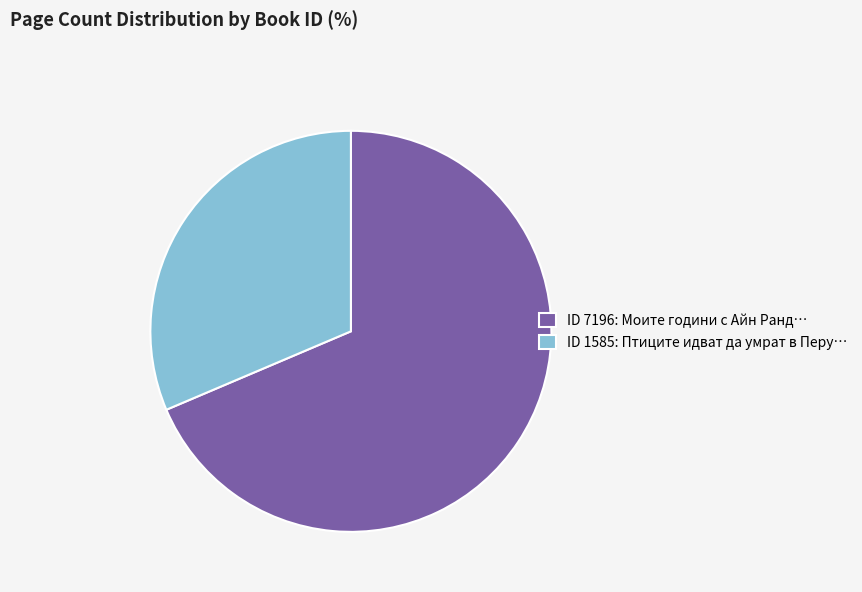

Which has a higher value, ID 7196: Моите години с Айн Ранд… or ID 1585: Птиците идват да умрат в Перу…?

ID 7196: Моите години с Айн Ранд…